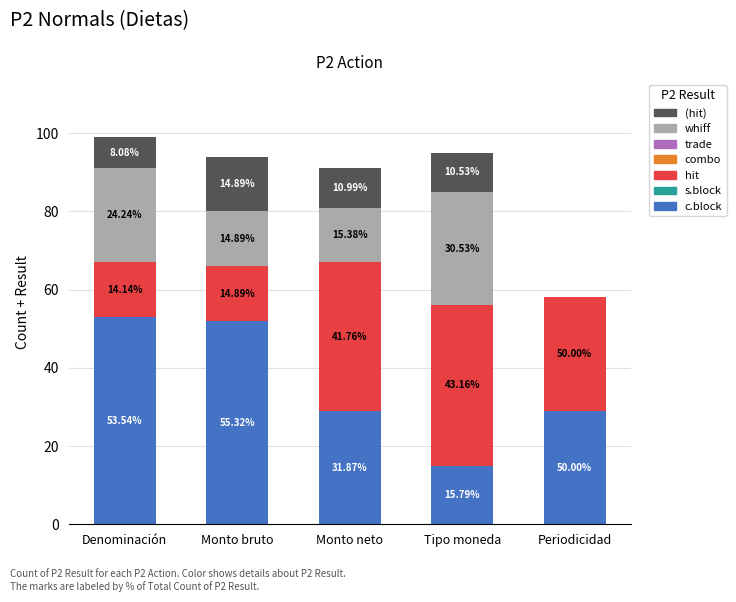

The value of hit at Monto neto is 67. True or false?

False